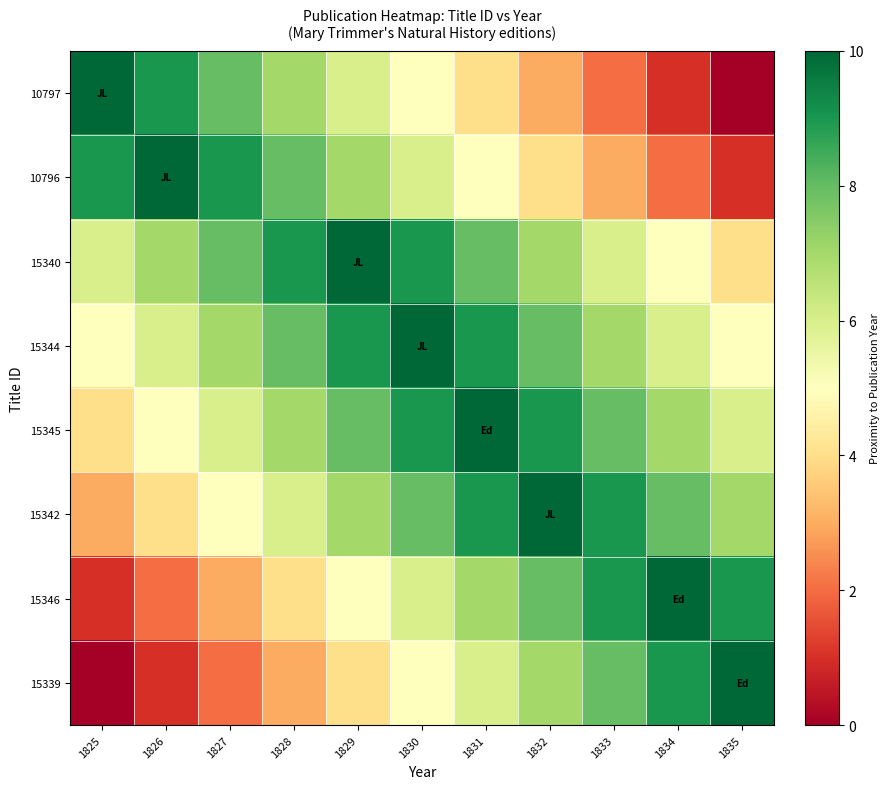

What is the spread (max minus min) of values at 1826?

9